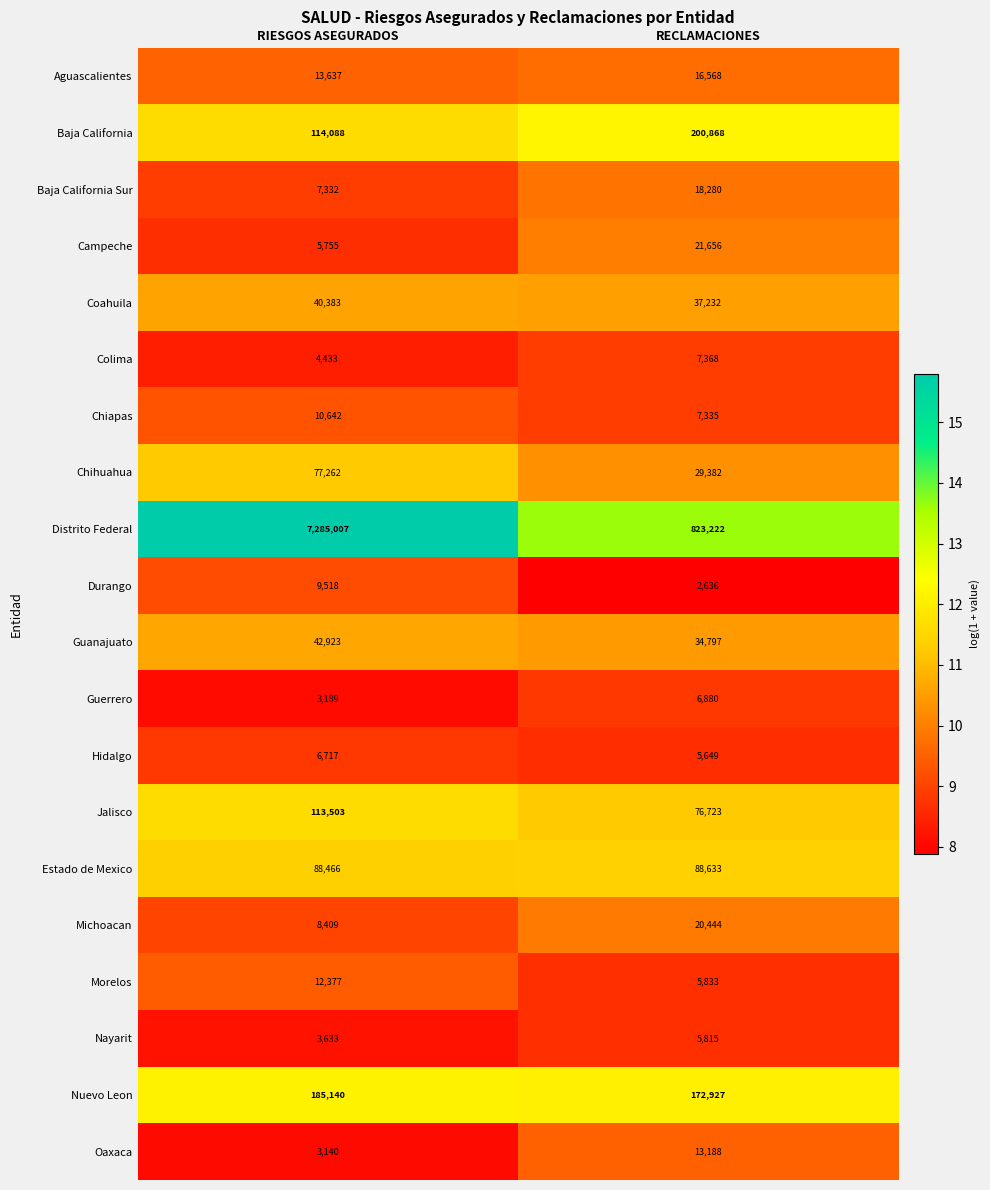

Which series changed the most between RIESGOS ASEGURADOS and RECLAMACIONES?

Distrito Federal